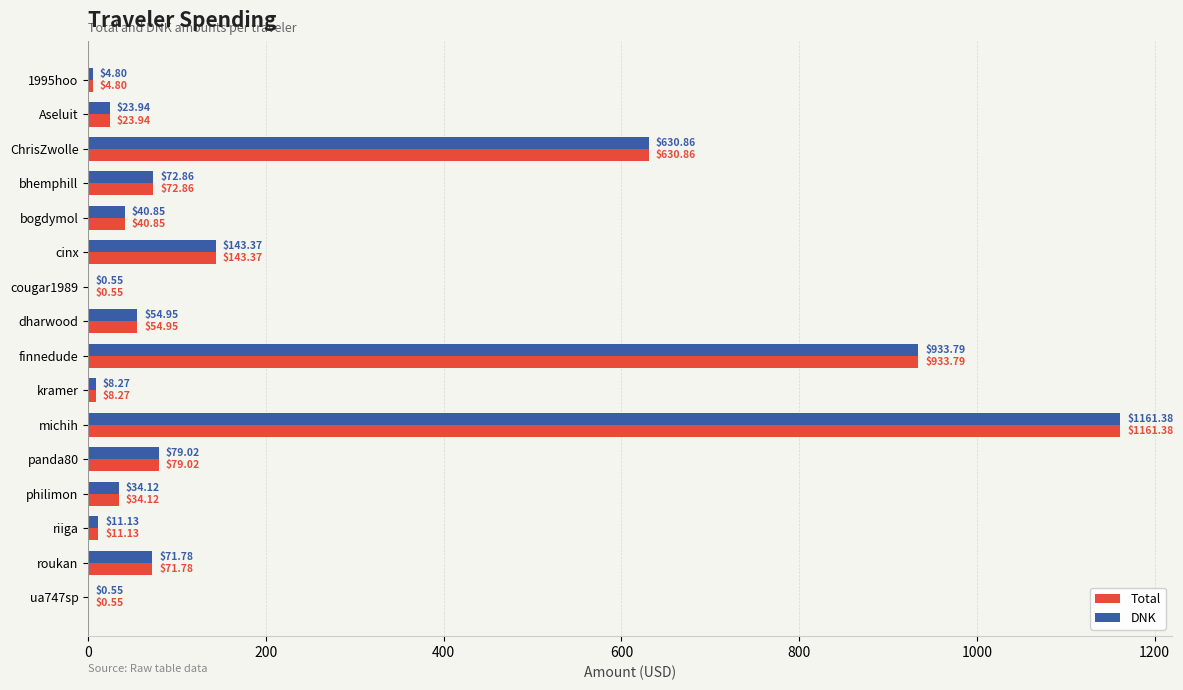

At which category is the sum across all series the highest?

michih